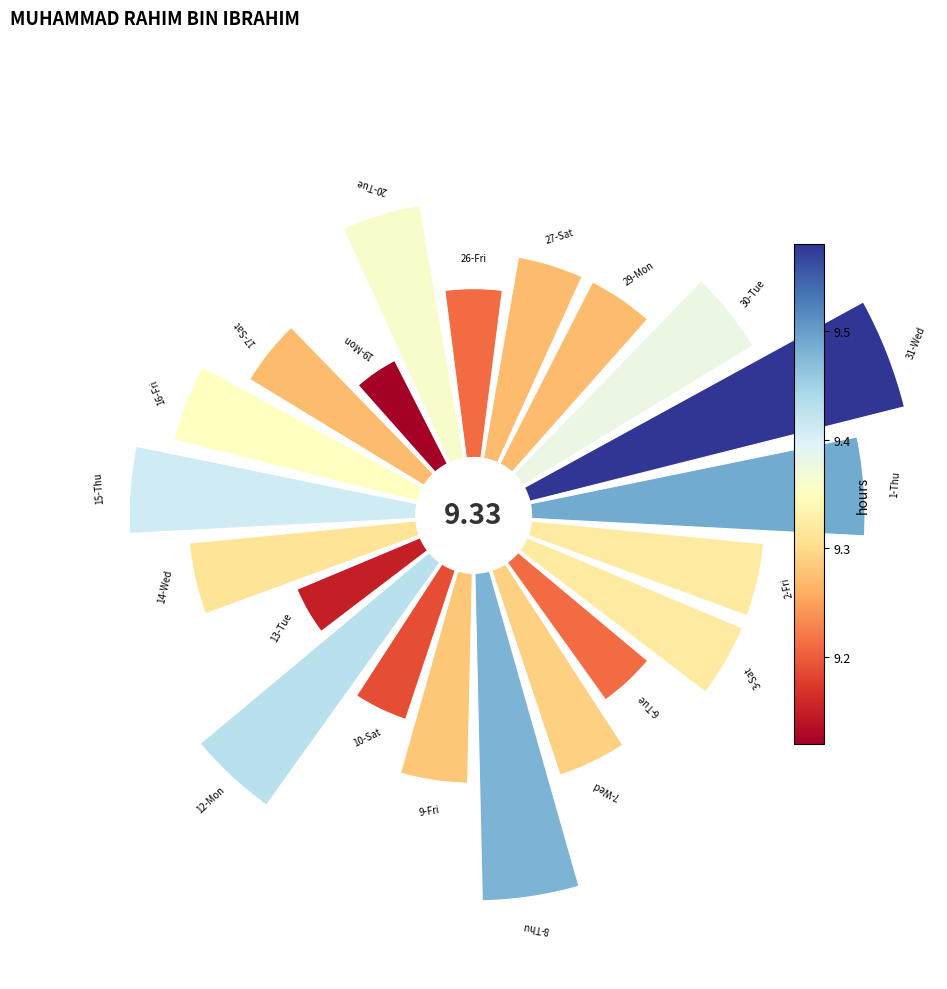

Combined, do 1 and 16 account for over 50%?

No